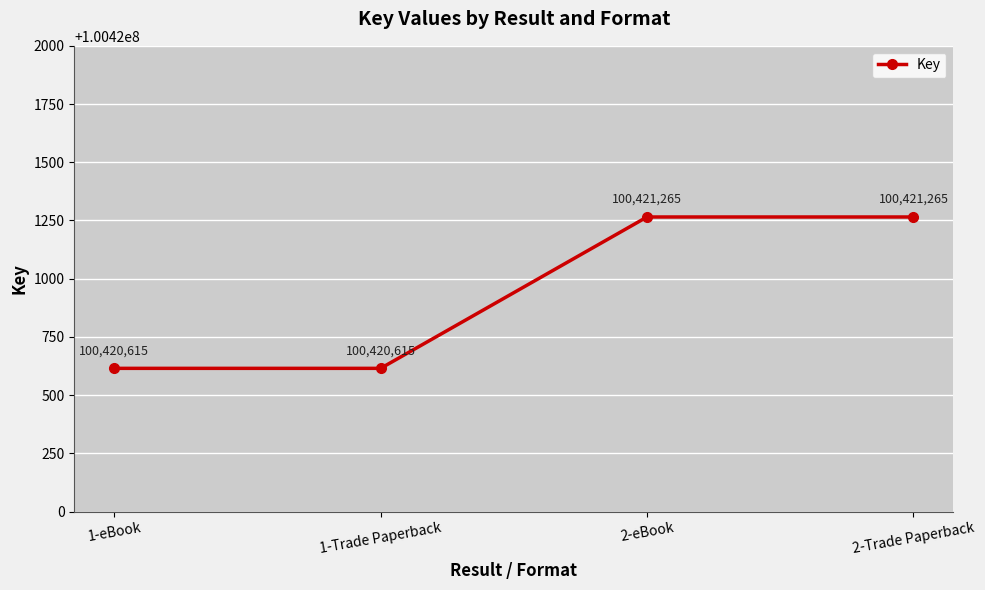

What position from the left is 1-eBook?

1